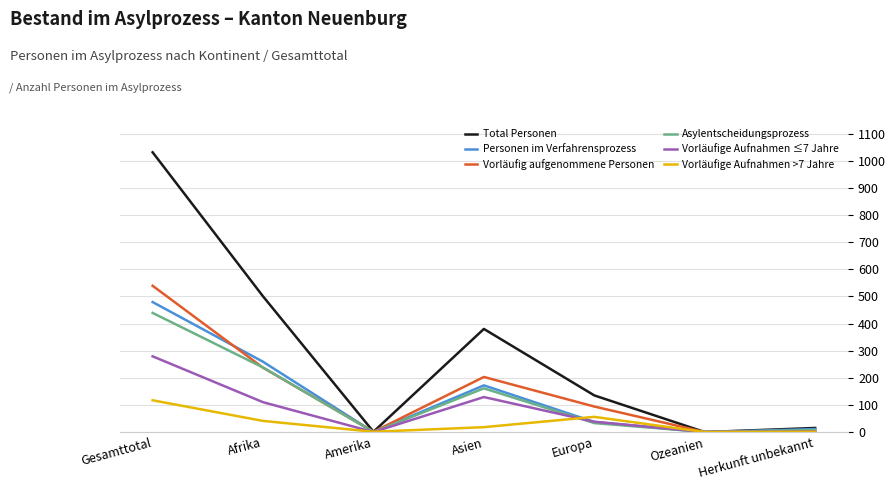

What is the total value across all series at Europa?

393